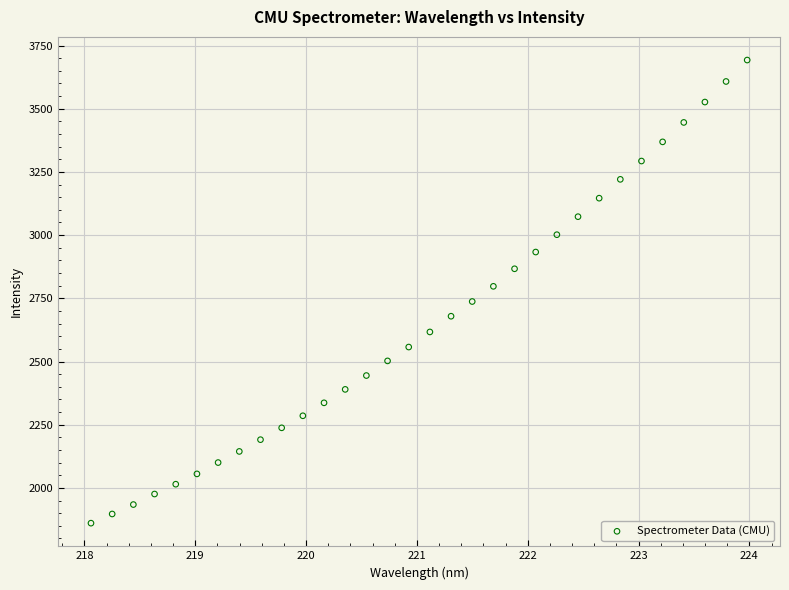

What is the range of Y values (max minus min)?

1832.4